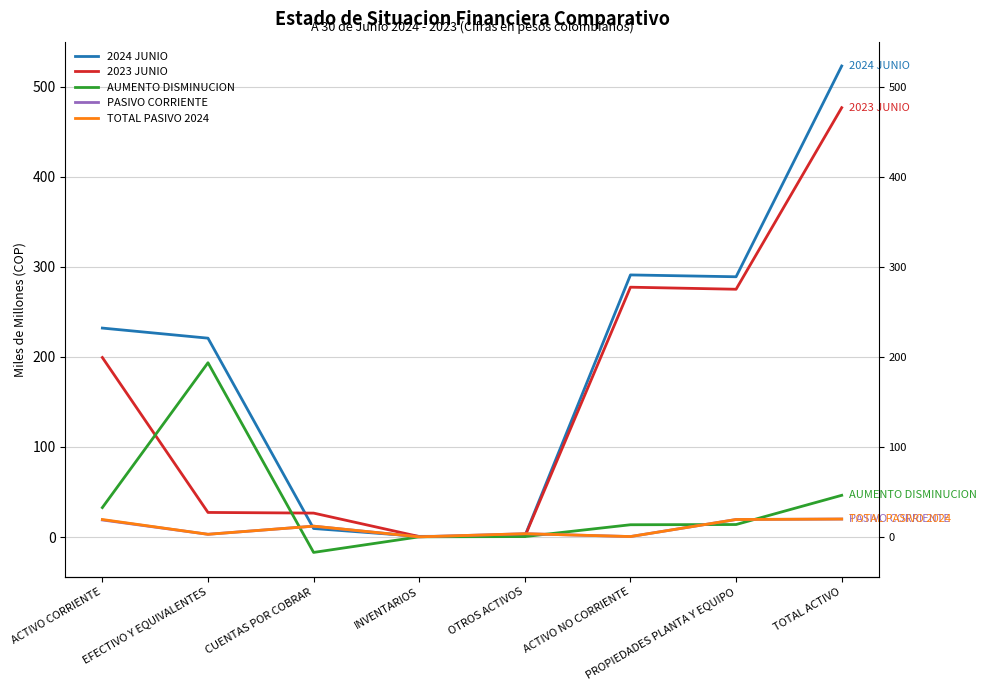

Is the value of 2024 JUNIO at ACTIVO CORRIENTE greater than the value of TOTAL PASIVO 2024 at TOTAL ACTIVO?

Yes